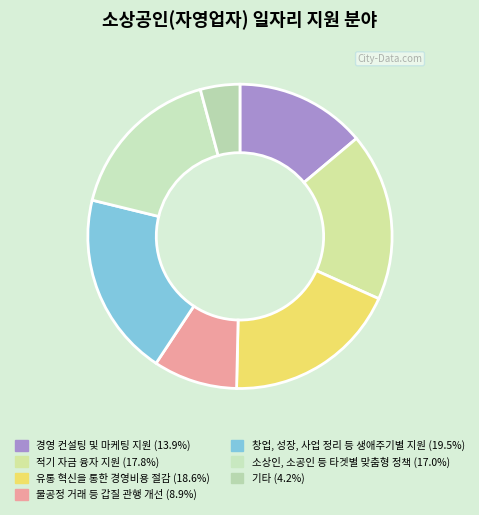

Between 창업, 성장, 사업 정리 등 생애주기별 지원 and 적기 자금 융자 지원, which is larger?

창업, 성장, 사업 정리 등 생애주기별 지원